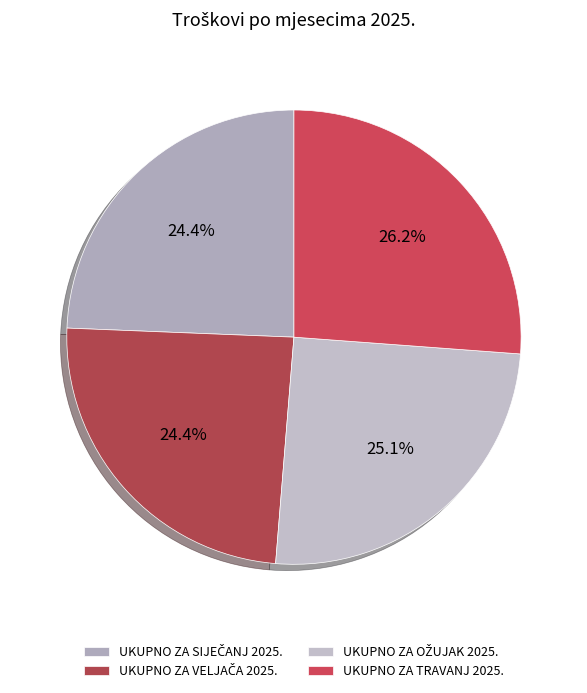

Count the number of slices in the pie.

4